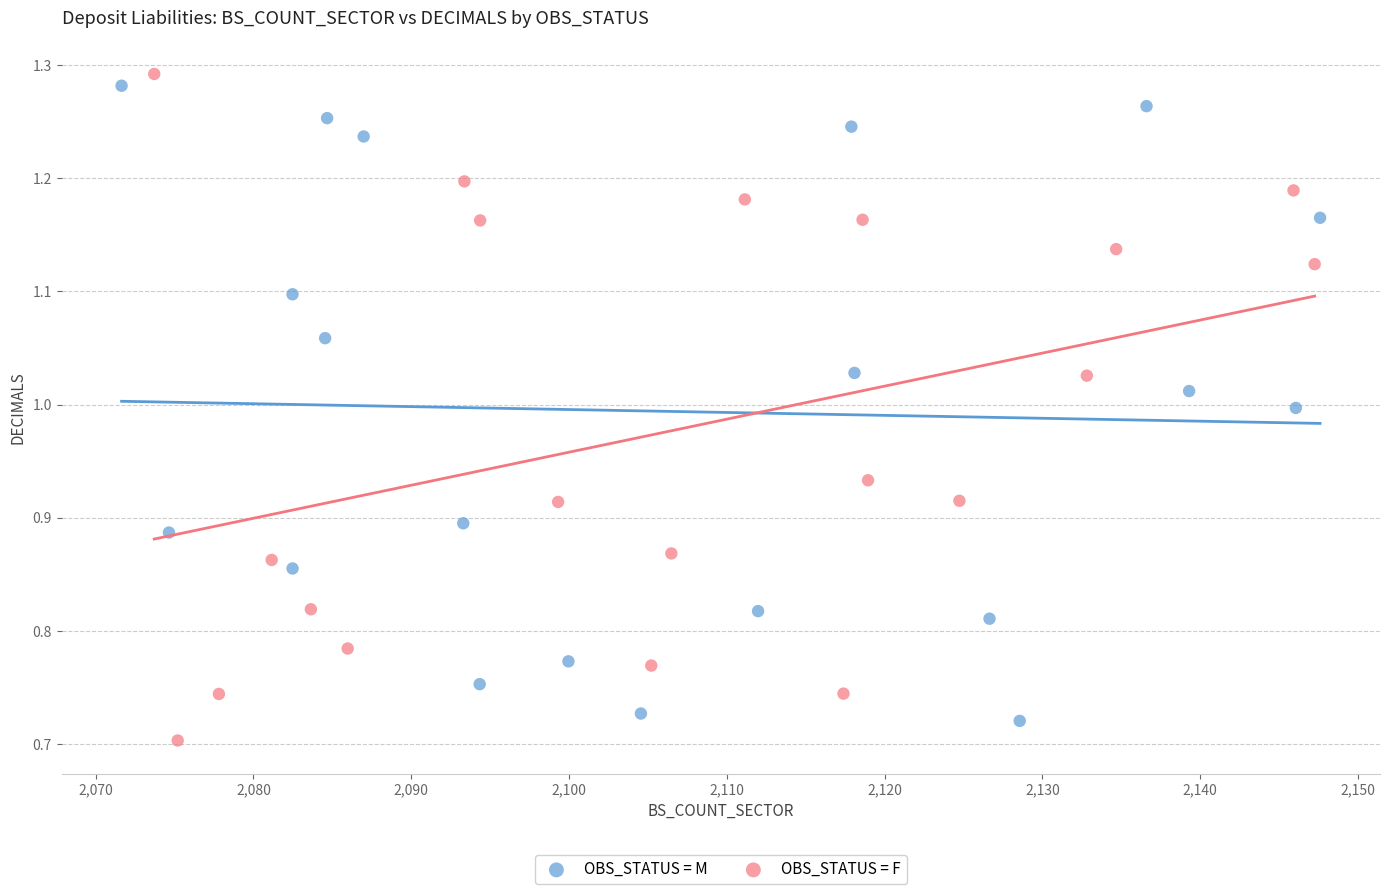

What are all the series names shown in the legend?

OBS_STATUS = M, OBS_STATUS = F